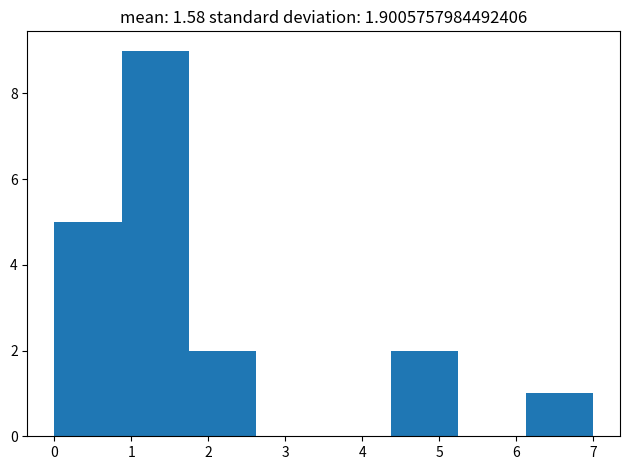

Which range on the x-axis has the tallest bar?

0.9 to 1.8